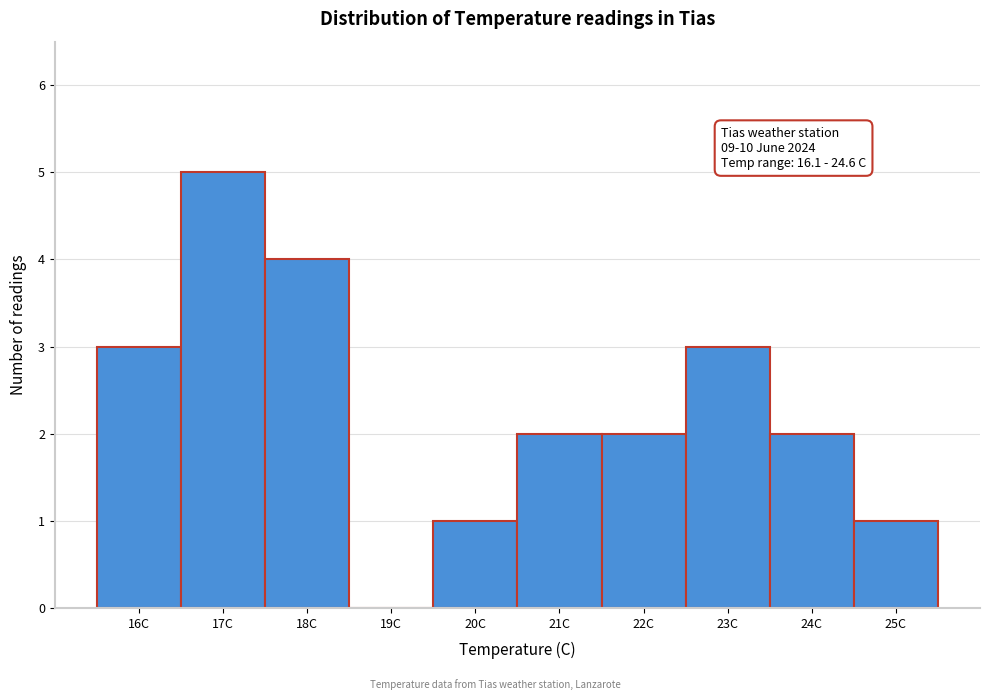

Which range on the x-axis has the tallest bar?

16.5 to 17.5